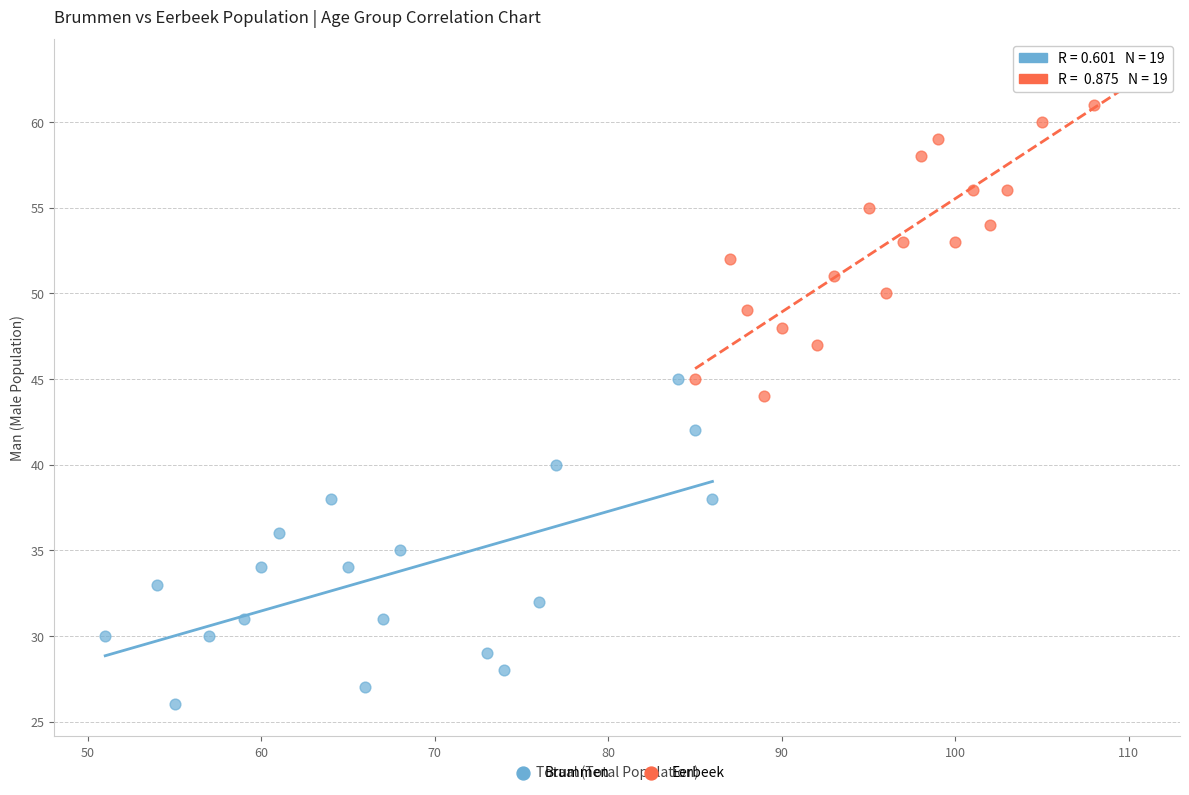

What are all the series names shown in the legend?

Brummen, Eerbeek